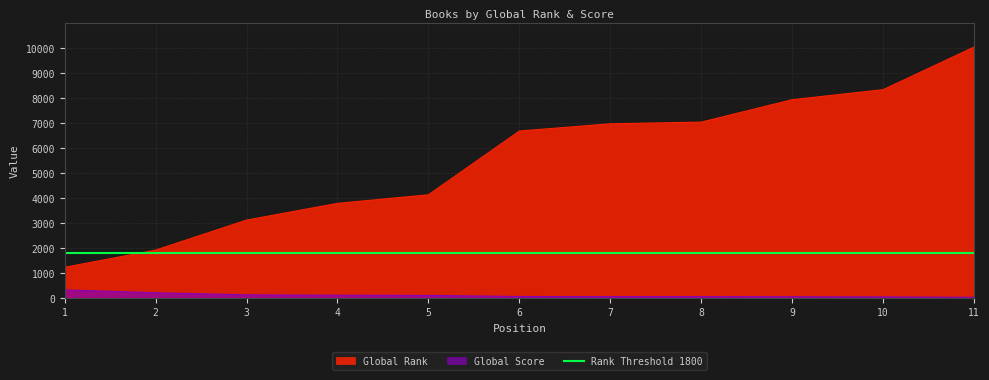

True or false: Global Rank and Global Score intersect in this chart.

False